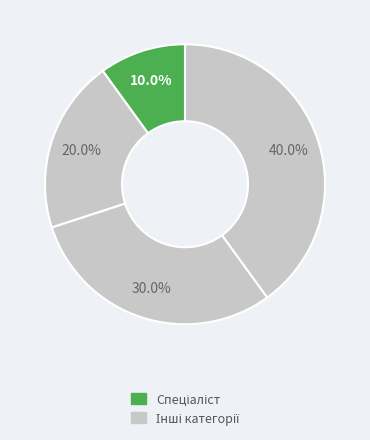

How many slices are in this pie chart?

4